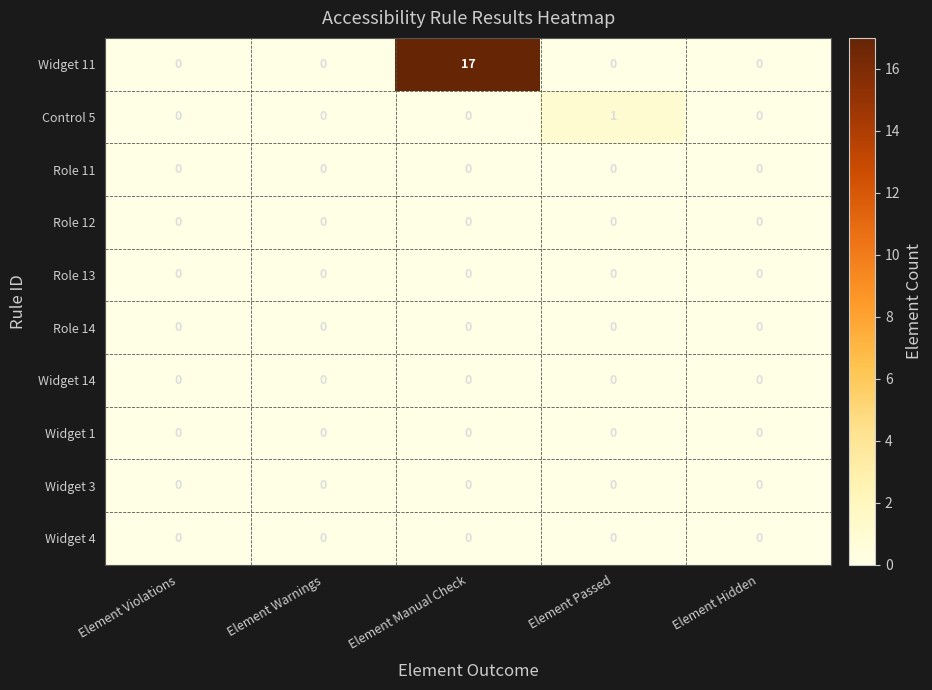

The value of Role 11 at Element Warnings is 0. True or false?

True